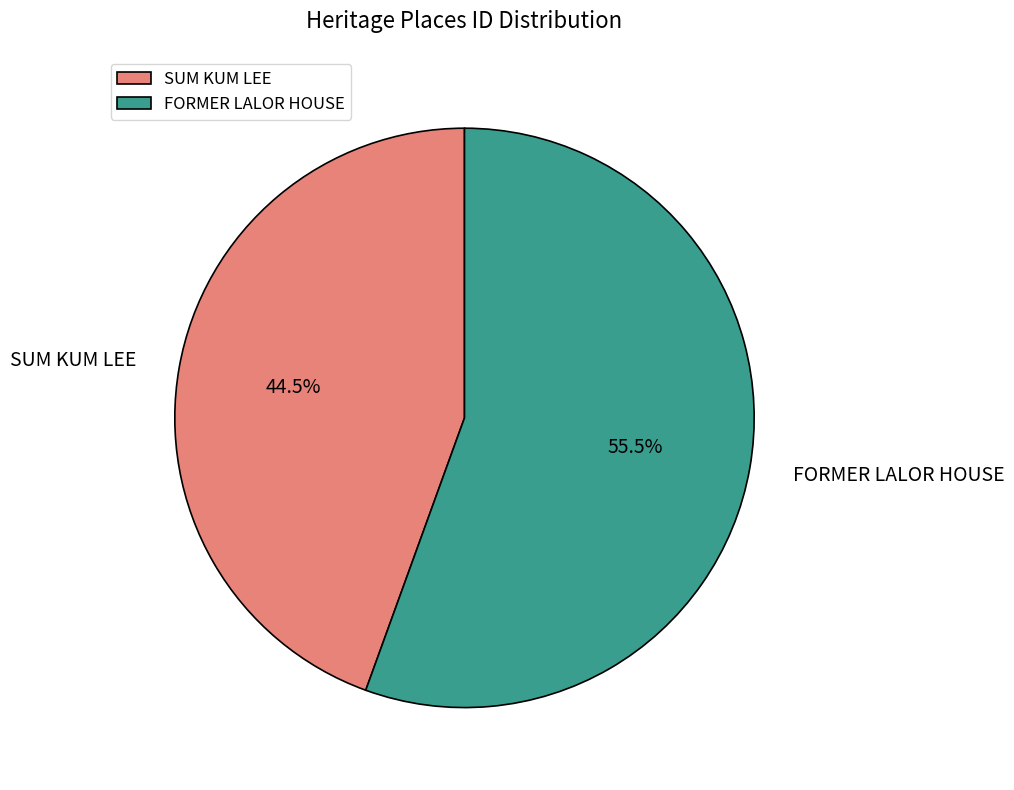

How many slices are in this pie chart?

2